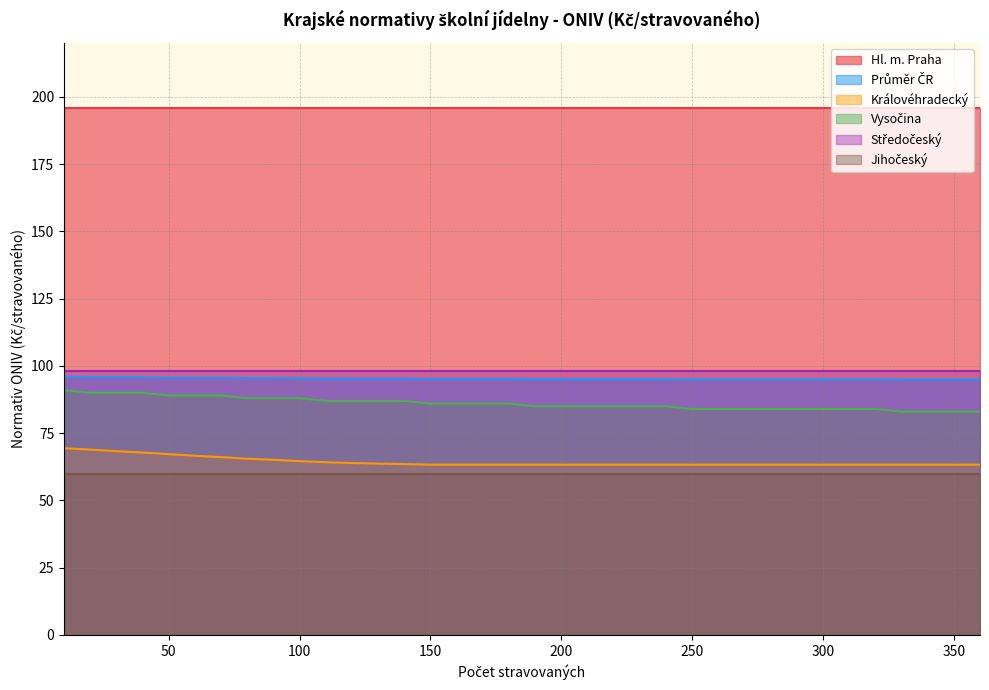

What is the spread (max minus min) of values at 320?

31.7